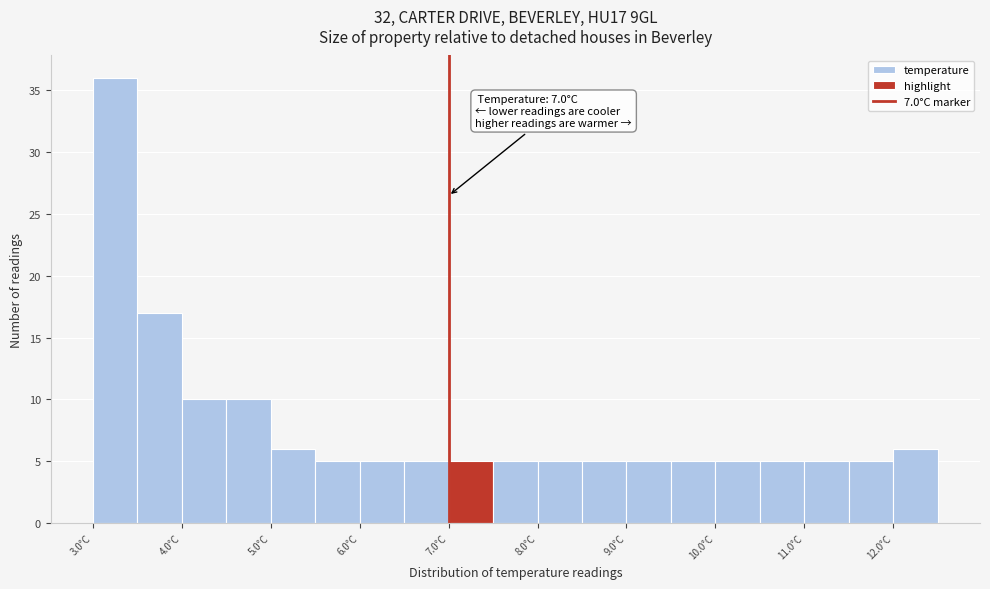

Over which range of the x-axis is the bar tallest?

3.0 to 3.5